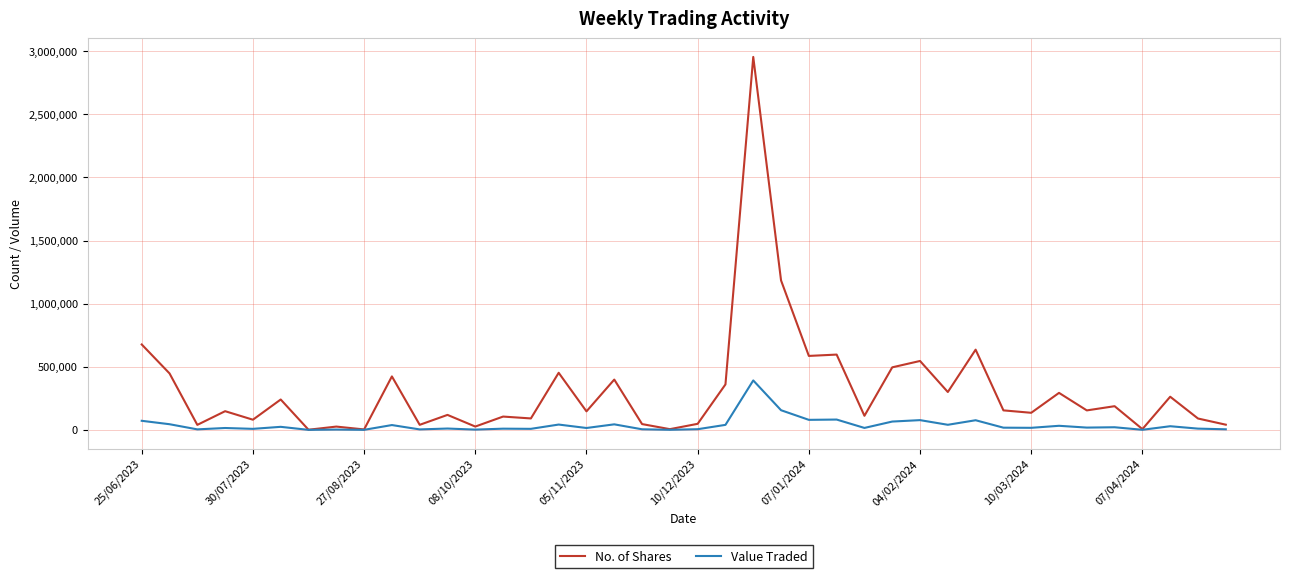

What is the maximum value for Value Traded?

391789